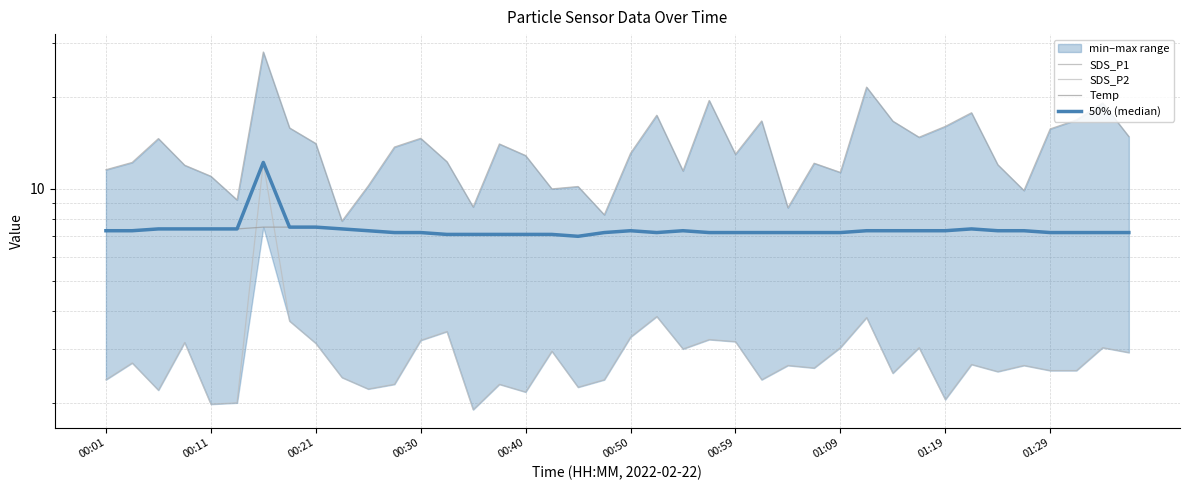

The Temp series shows 13.0 at 00:01. True or false?

False